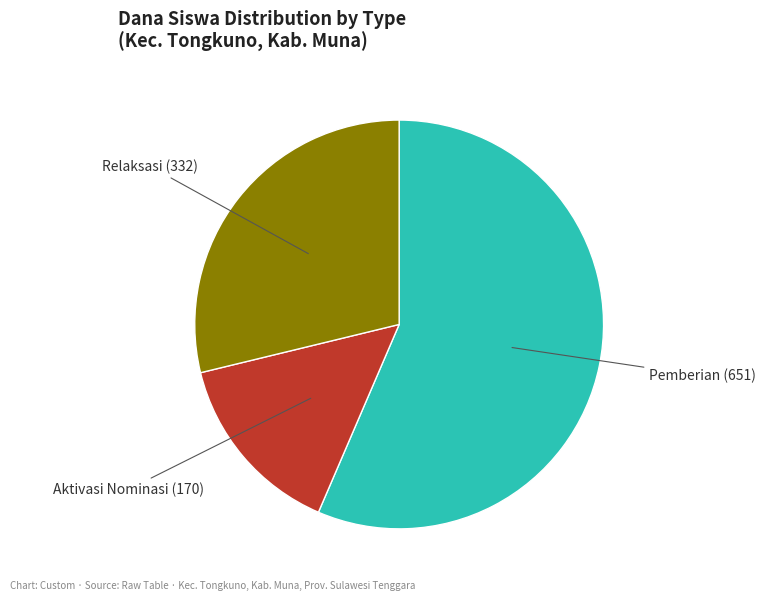

Is the sum of Aktivasi Nominasi and Relaksasi greater than half?

No